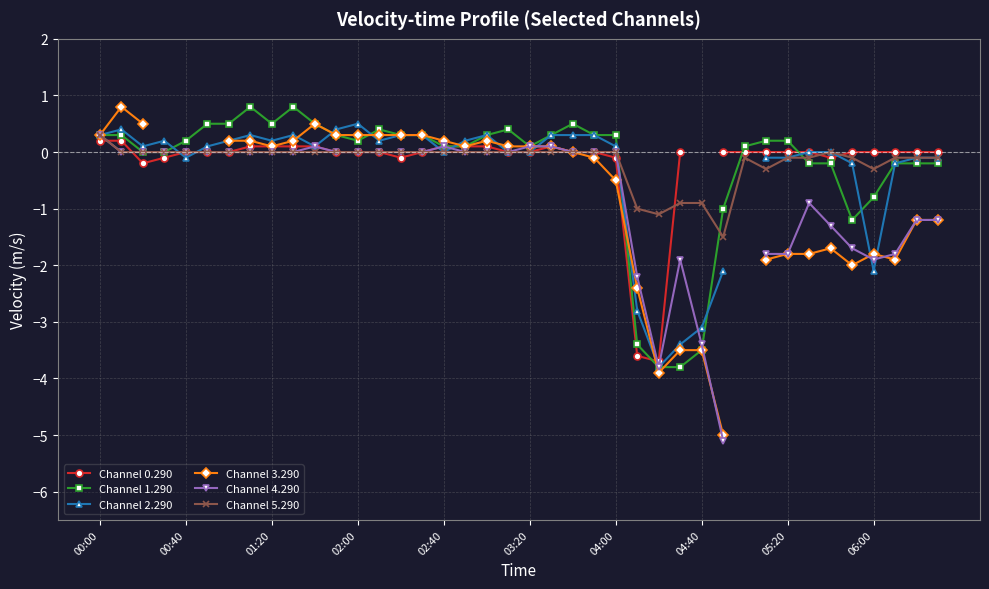

How many values in Channel 2.290 are above zero?

21